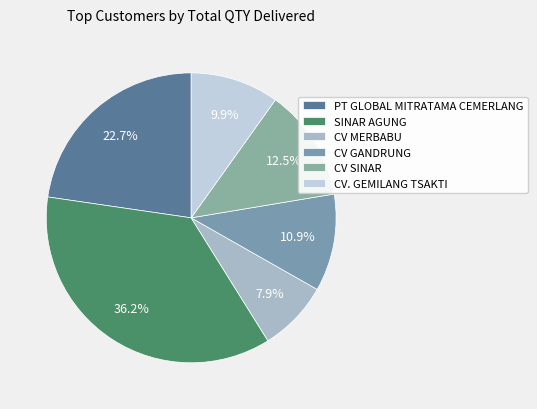

To the nearest percent, what portion does CV. GEMILANG TSAKTI represent?

10%